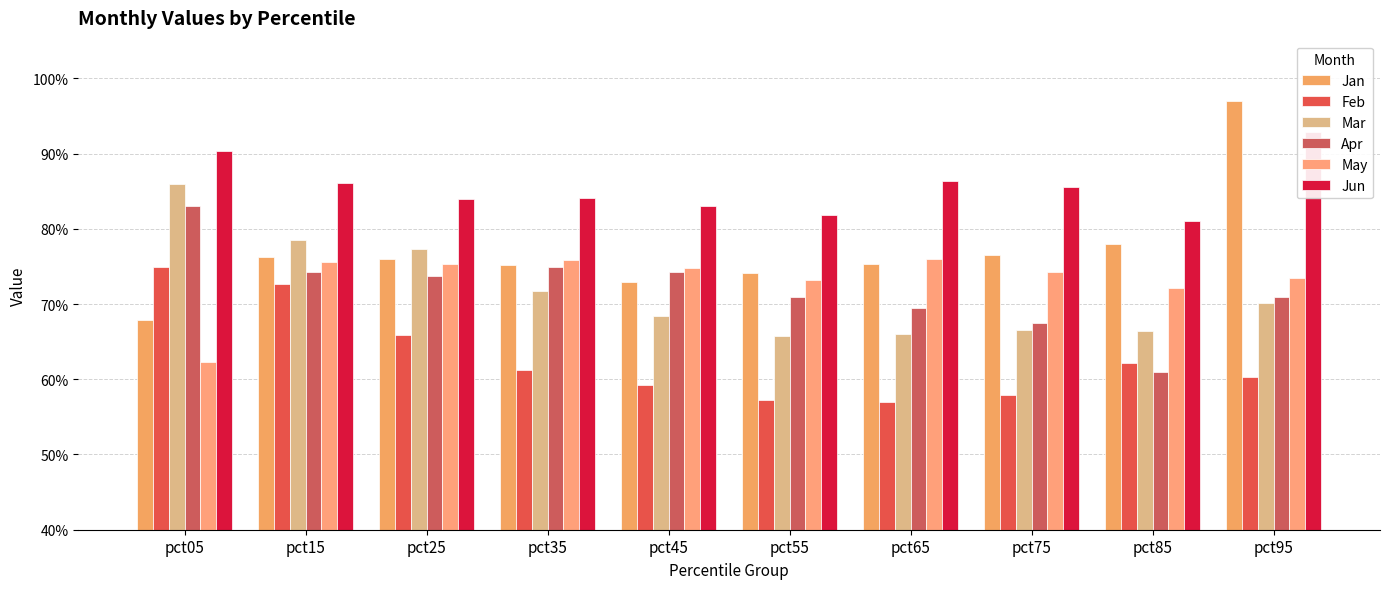

The May series shows 0.7 at pct95. True or false?

True